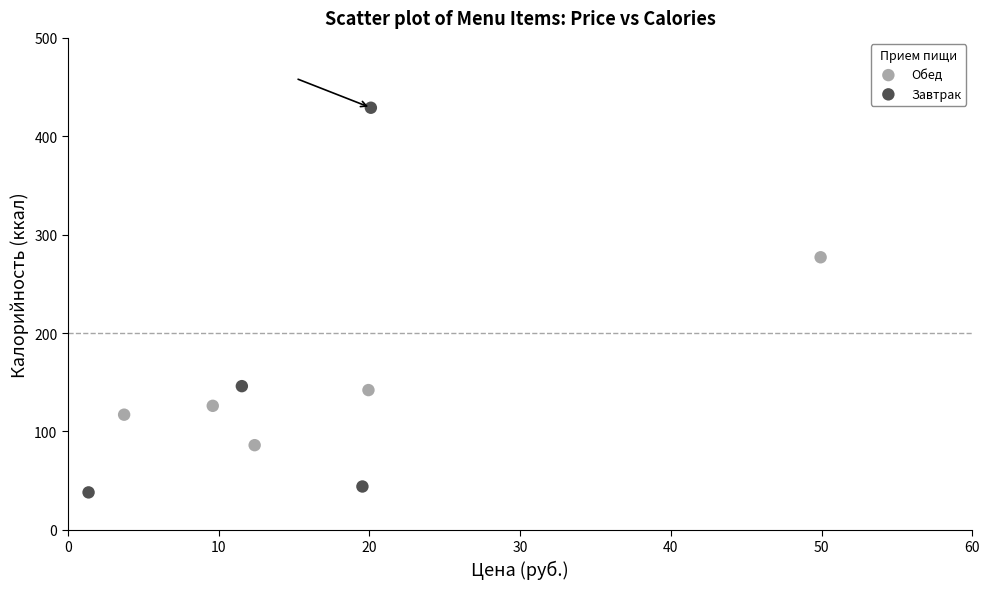

Which series contains the highest Y value?

Завтрак